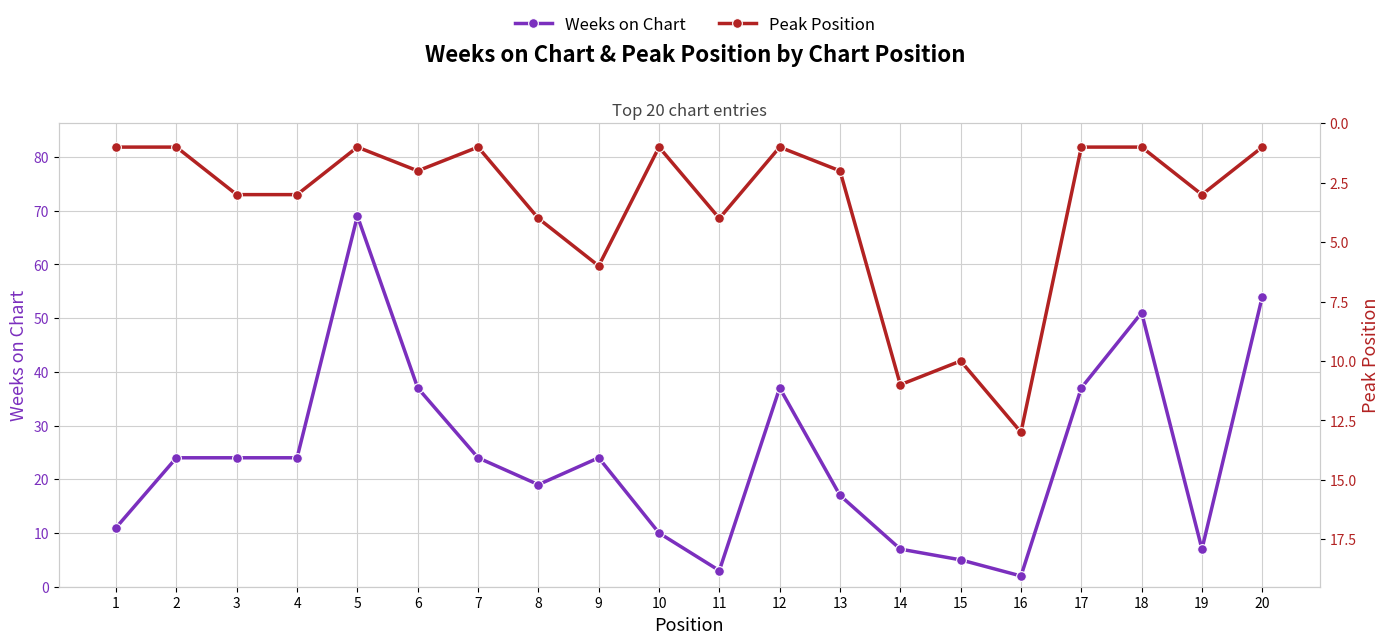

What is the sum of the Weeks on Chart values at 1 and 7?

35